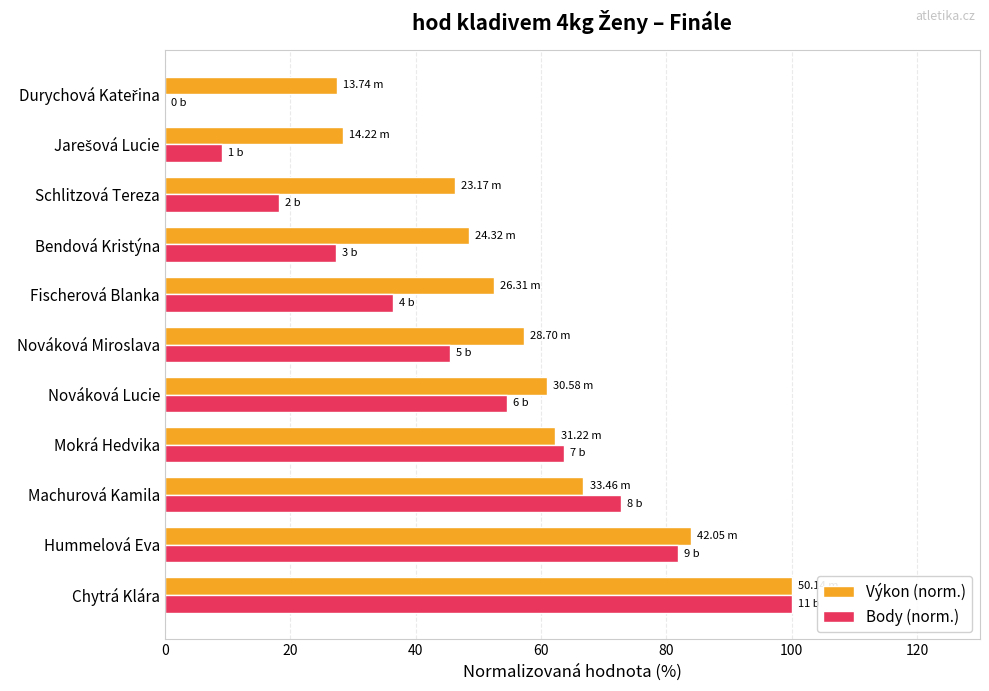

What is the average value of the Výkon (norm.) series?

57.6